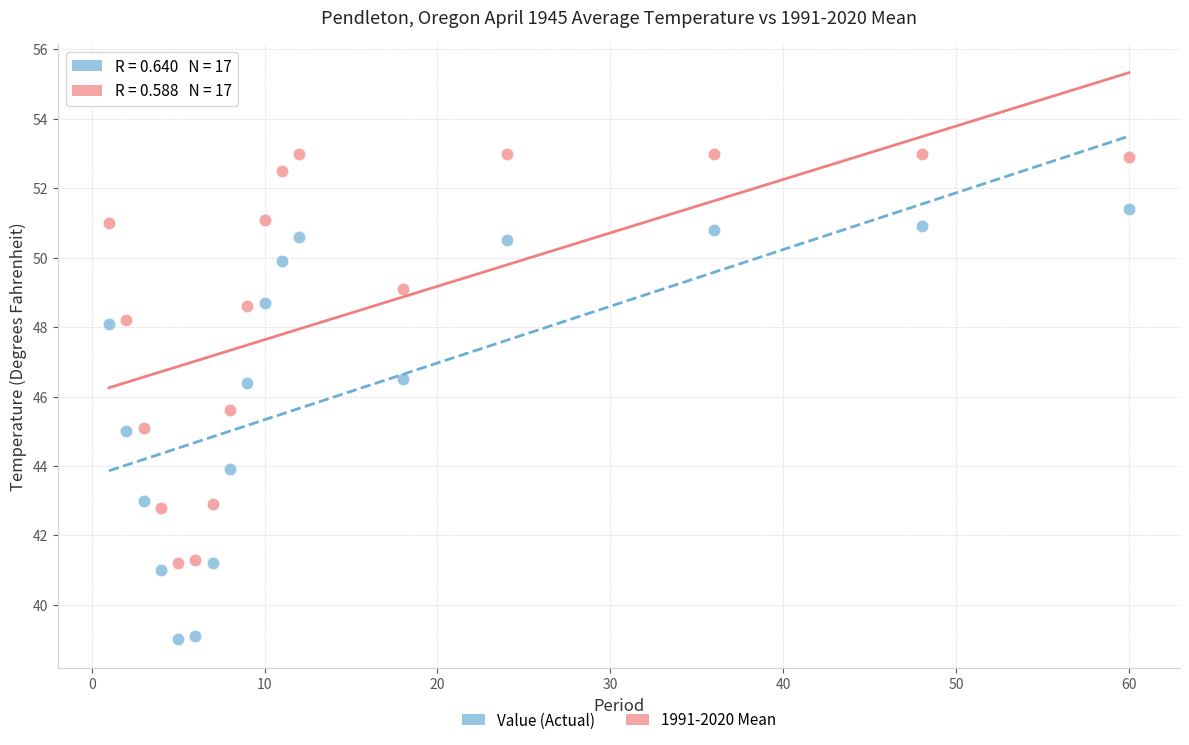

Which series reaches the maximum Y coordinate?

1991-2020 Mean